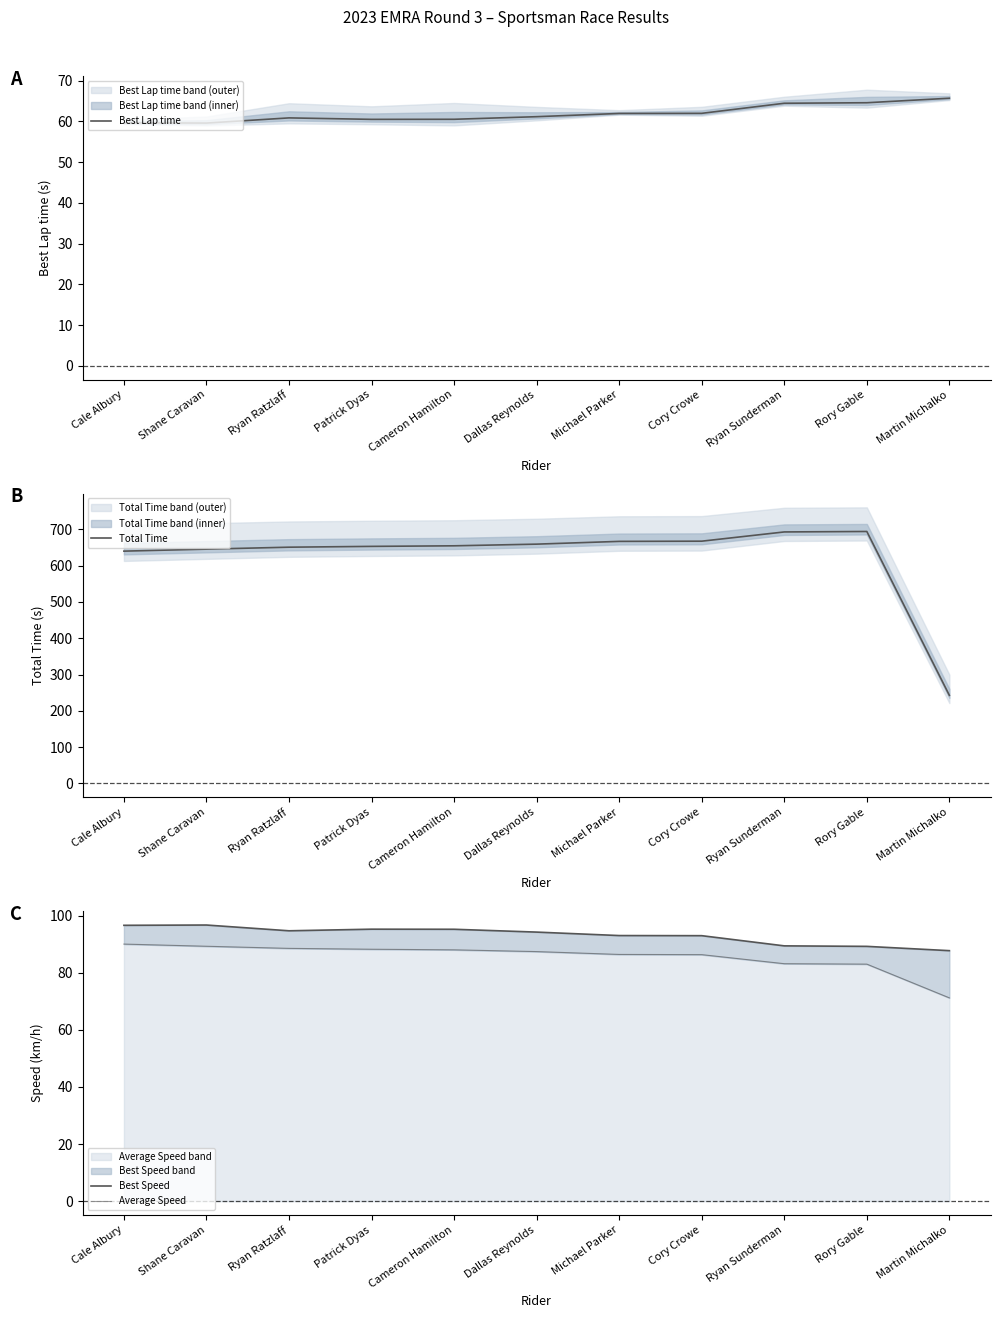

Where does the Best Speed series first go above 94?

Cale Albury